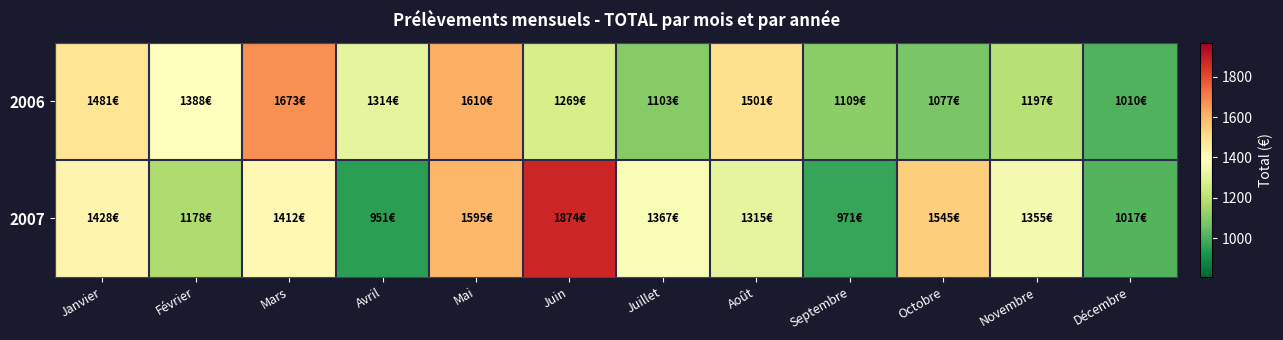

Rank the series at Juillet from lowest to highest value.

2006, 2007